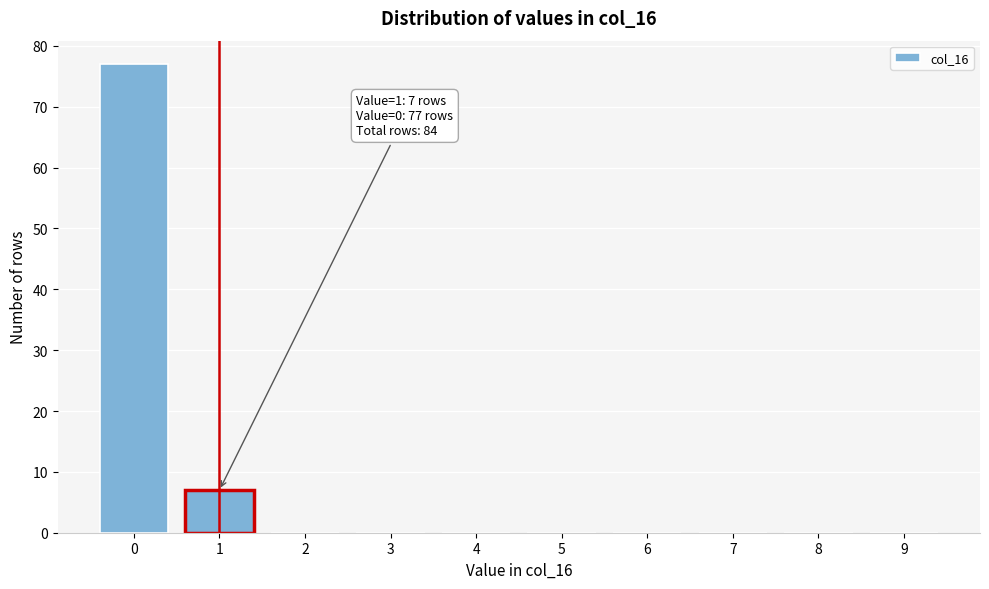

Reading left to right, what are all the values shown in this chart?

0=77	1=7	2=0	3=0	4=0	5=0	6=0	7=0	8=0	9=0